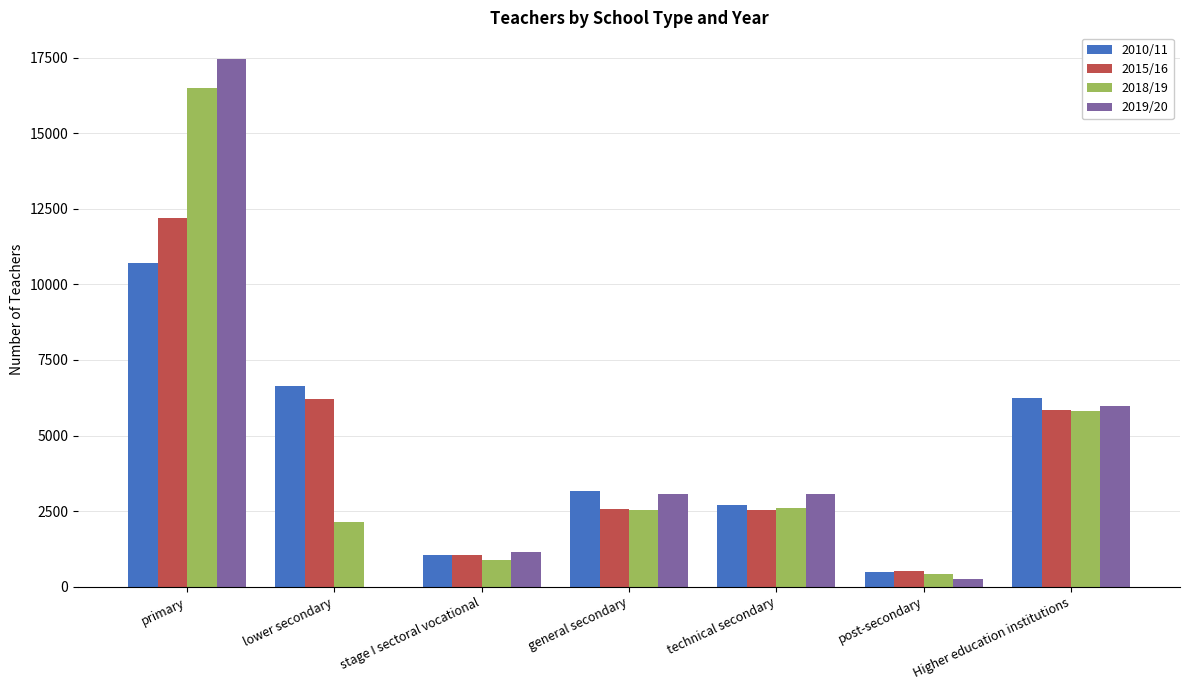

What is the sum of the 2010/11 values at primary and technical secondary?

13411